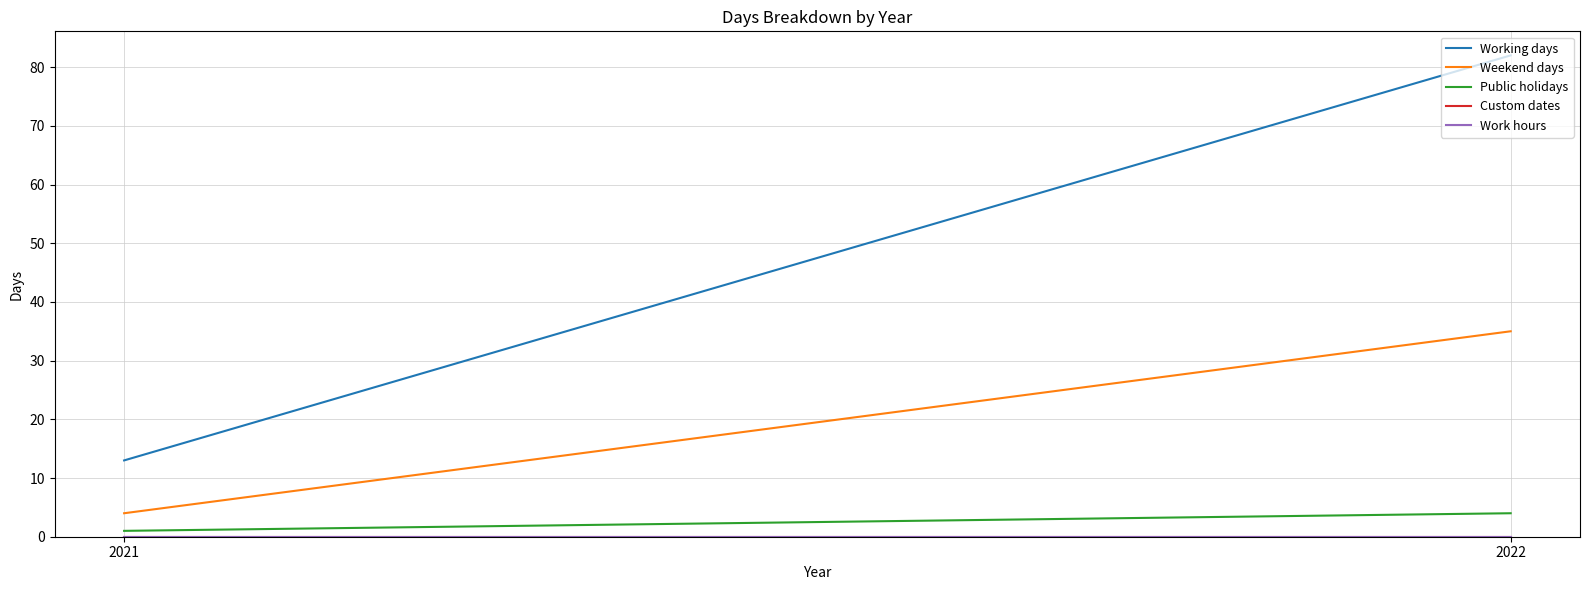

Rank the categories by Weekend days value from highest to lowest.

2022, 2021